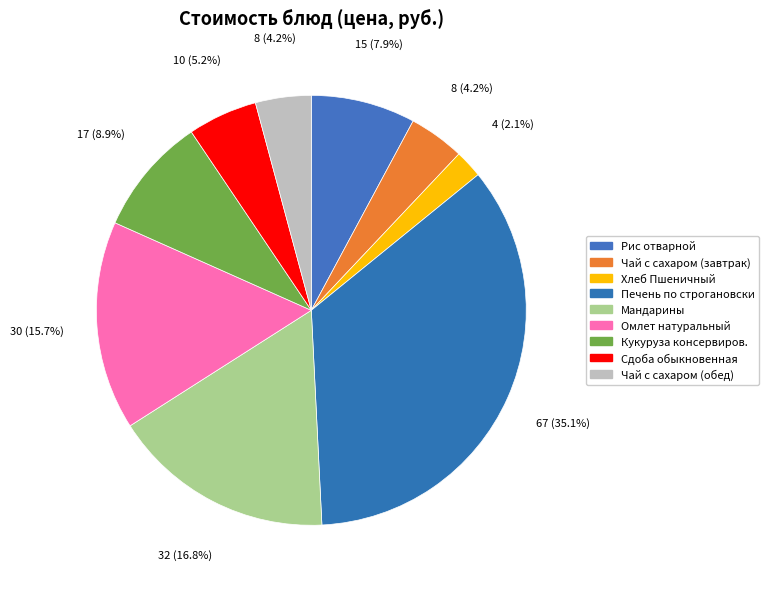

To the nearest percent, what portion does Чай с сахаром (обед) represent?

4%